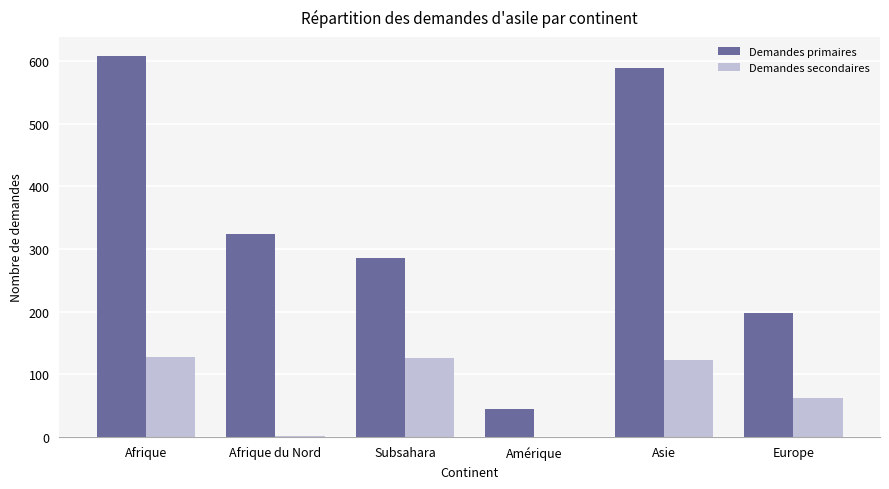

The value of Demandes primaires at Asie is 589. True or false?

True